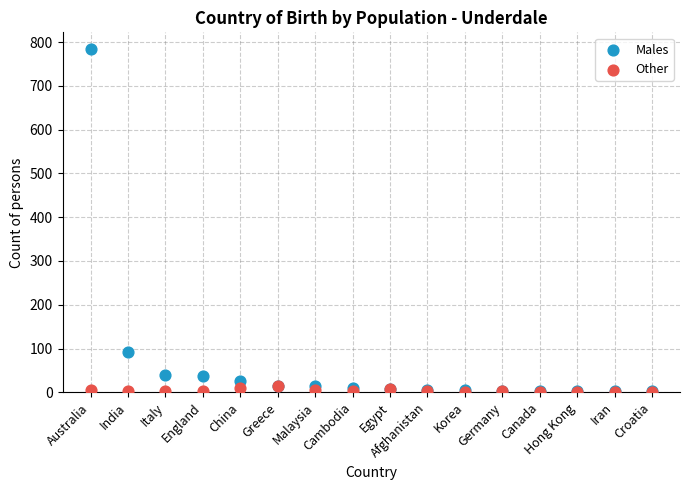

Across all series, what Y value is closest to 391?

91